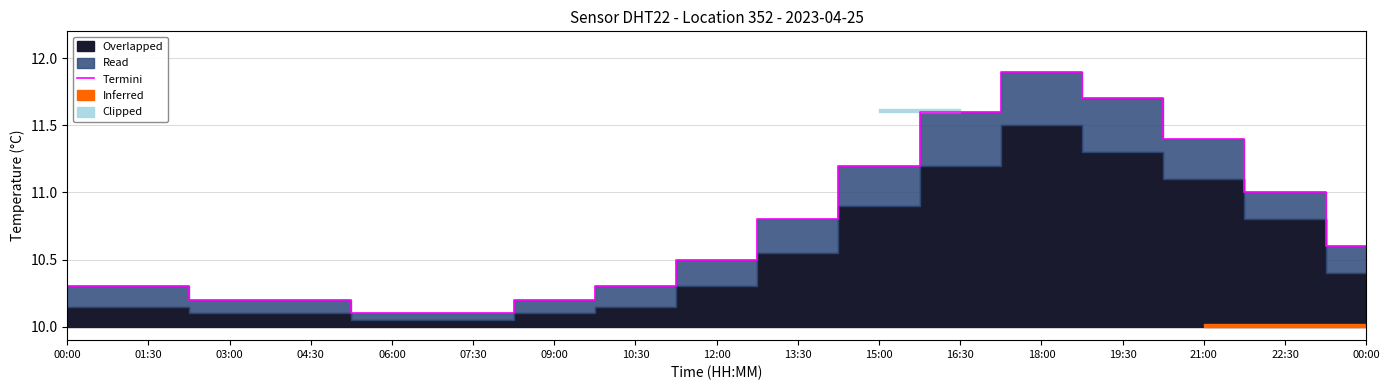

Which has a higher value, 10:30 or 15:00?

15:00